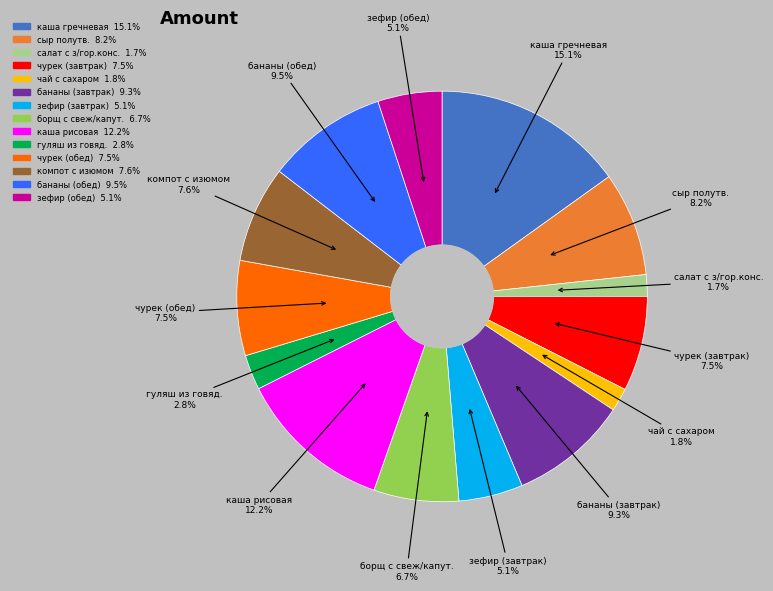

The салат с з/гор.конс. slice represents 2% of the pie. True or false?

True